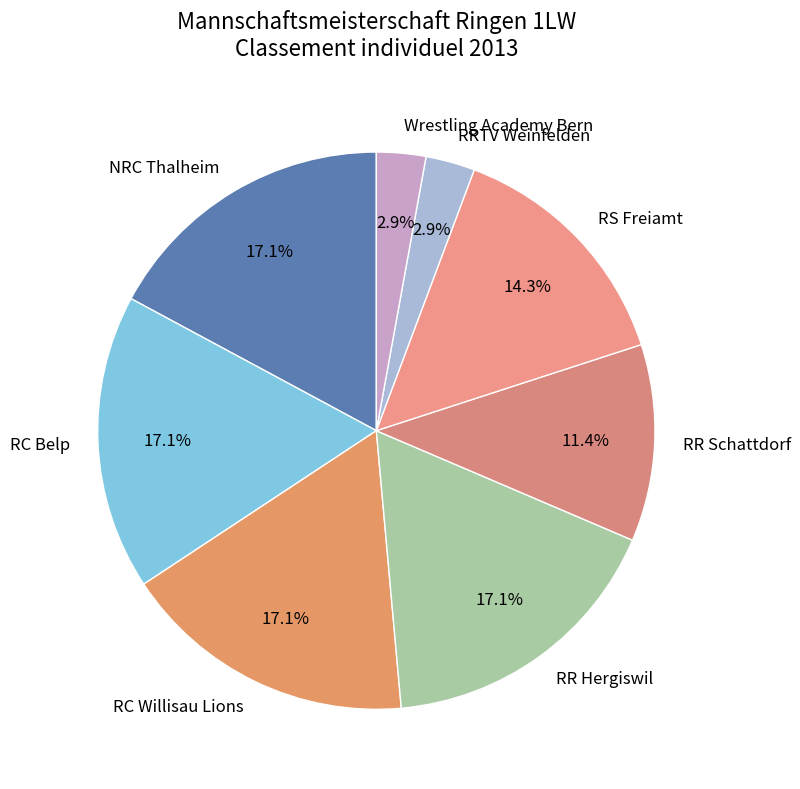

Combined, do NRC Thalheim and RC Belp account for over 50%?

No